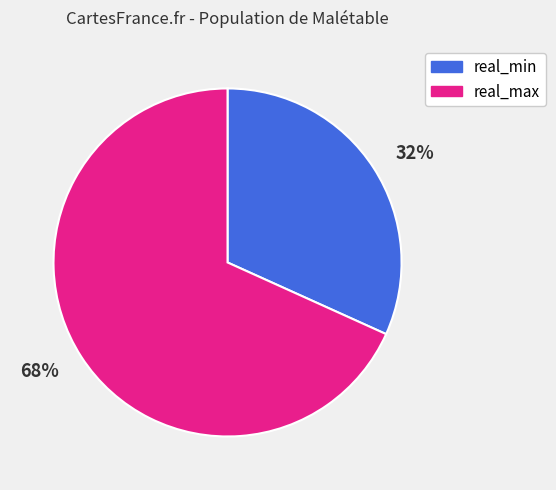

The 68% slice represents 81% of the pie. True or false?

False